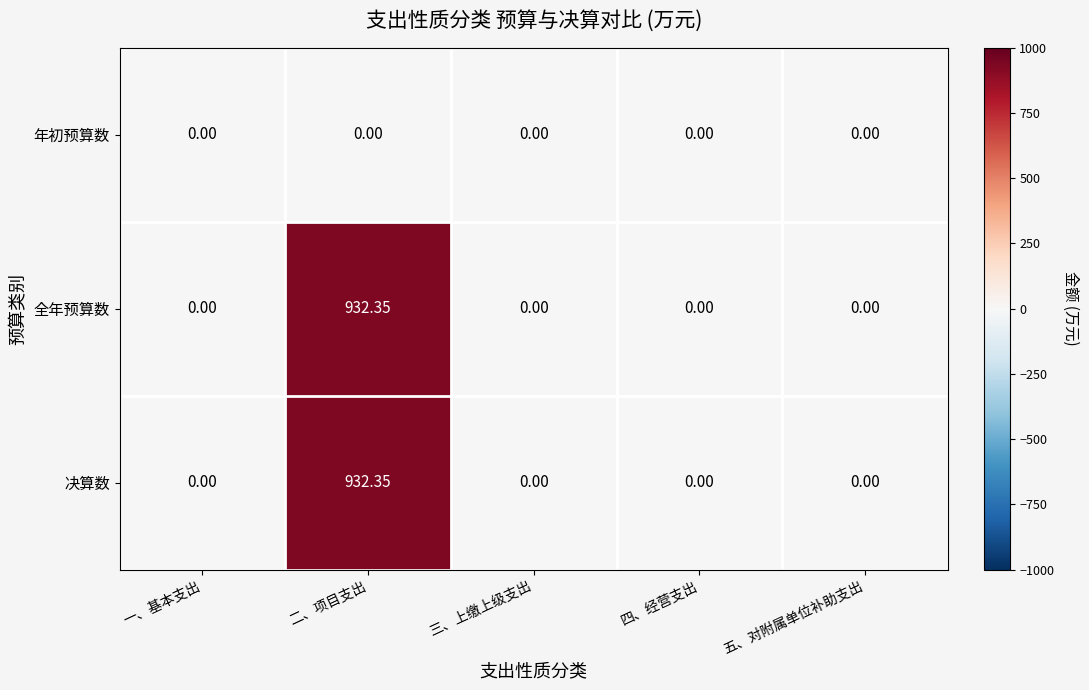

Is the value of 全年预算数 at 二、项目支出 greater than the value of 年初预算数 at 五、对附属单位补助支出?

Yes